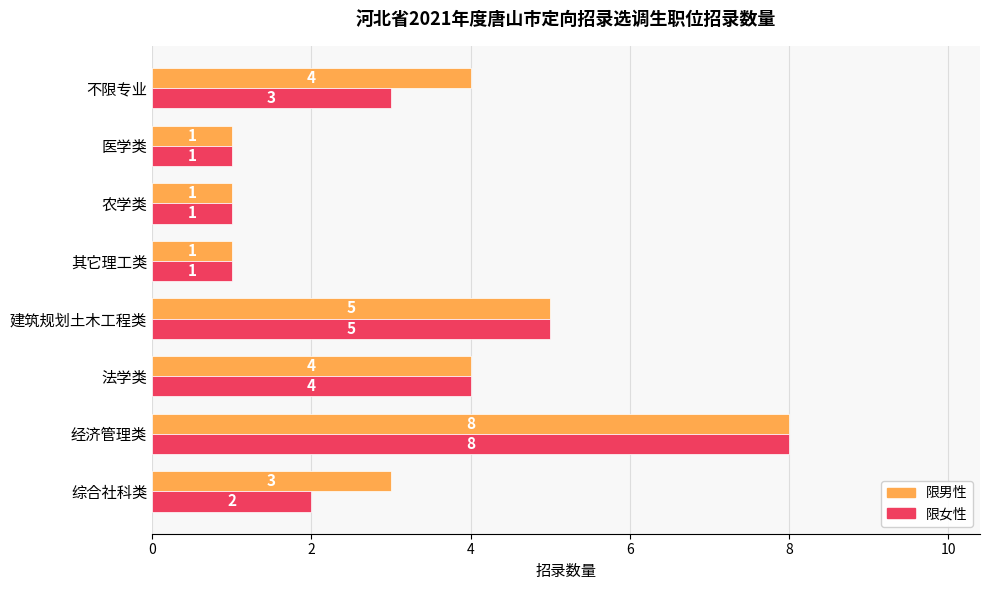

What is the approximate value of 限女性 at 经济管理类?

8